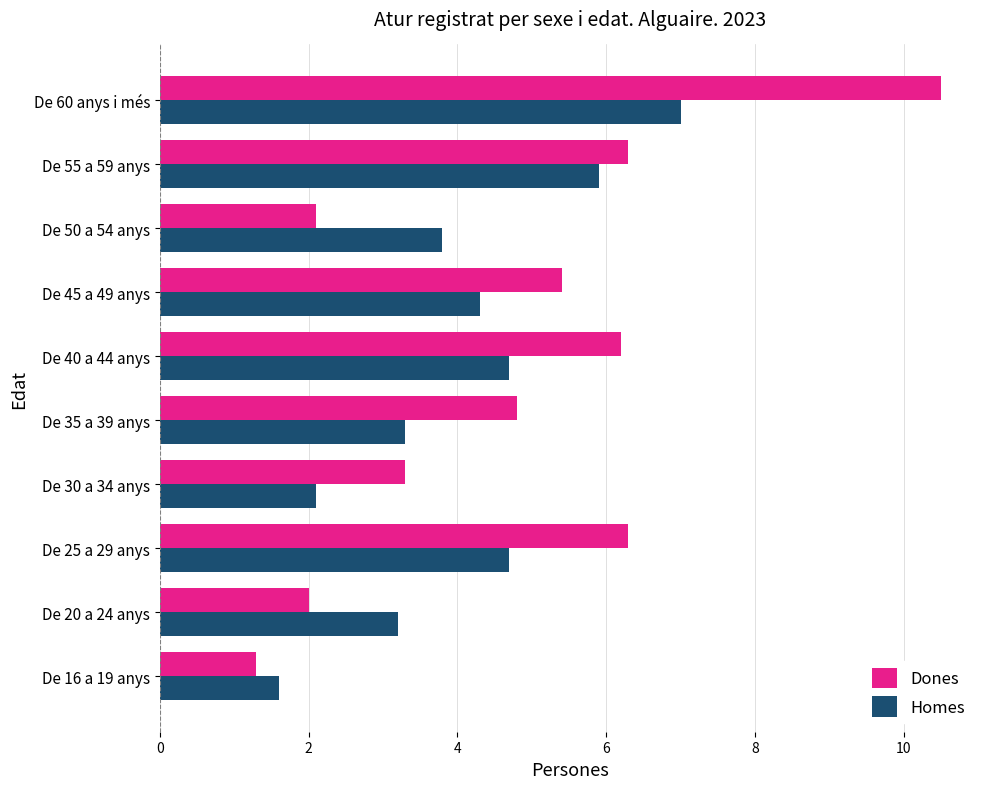

List the series in order of their overall mean, highest first.

Dones, Homes